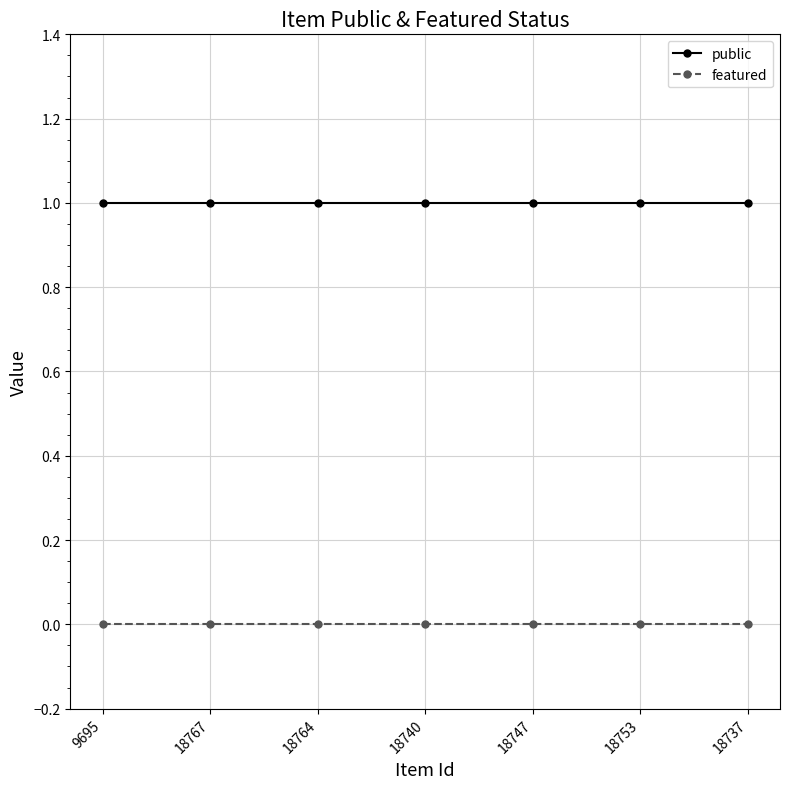

True or false: featured and public cross at least once.

False